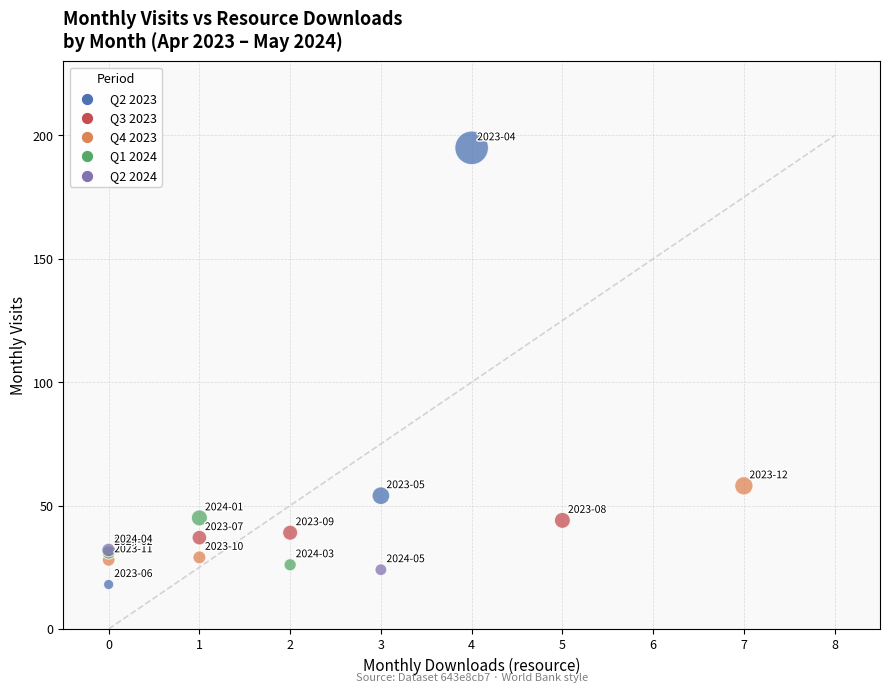

What Y value in the scatter plot is closest to 106?

58